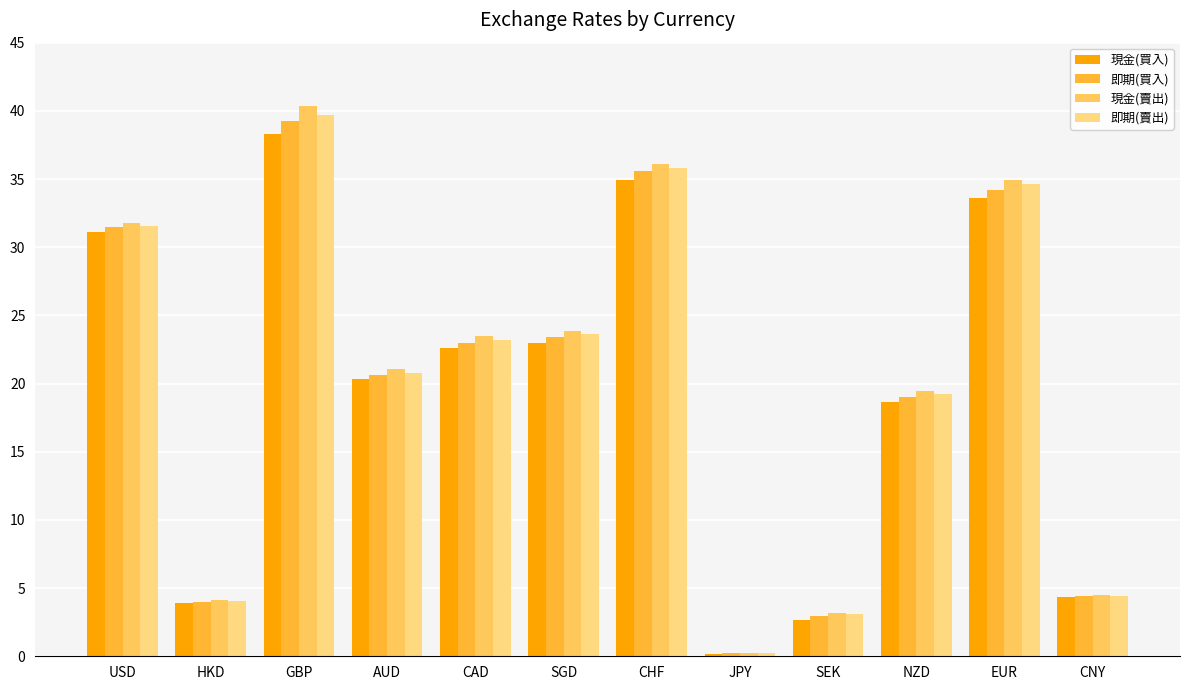

Is the value of 現金(買入) at HKD greater than the value of 即期(買入) at SEK?

Yes